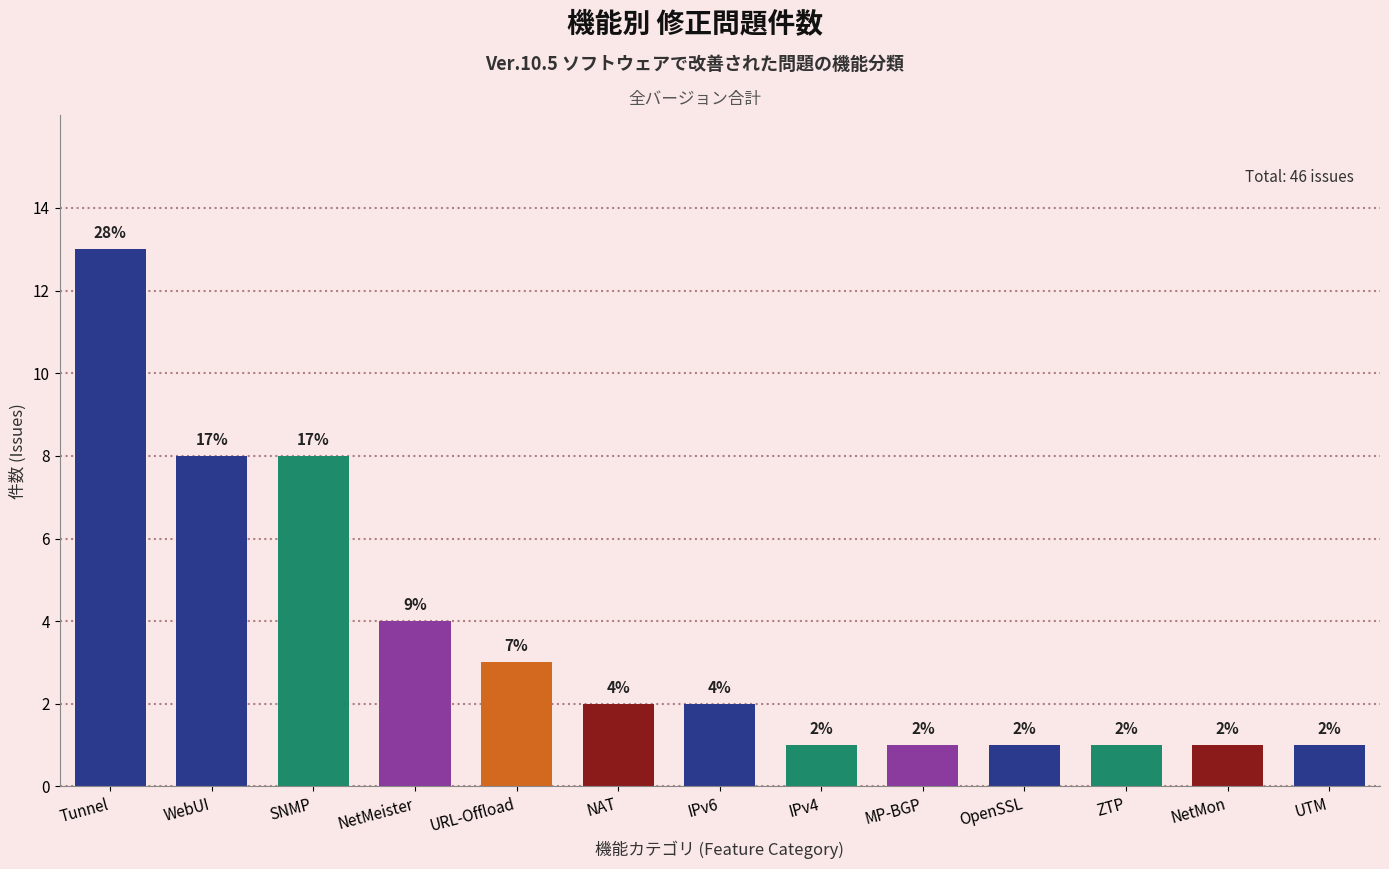

Reading right to left, list all the values displayed in this chart.

1	1	1	1	1	1	2	2	3	4	8	8	13